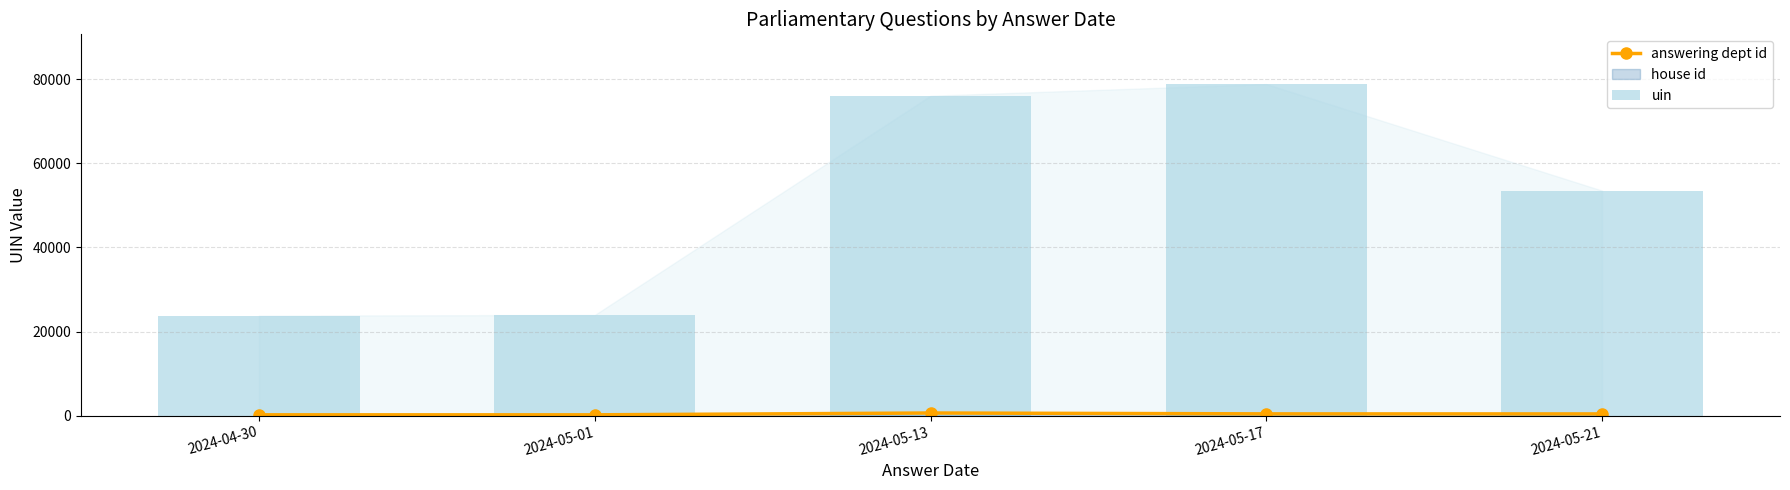

True or false: answering dept id has more than 2 interior local peaks.

False